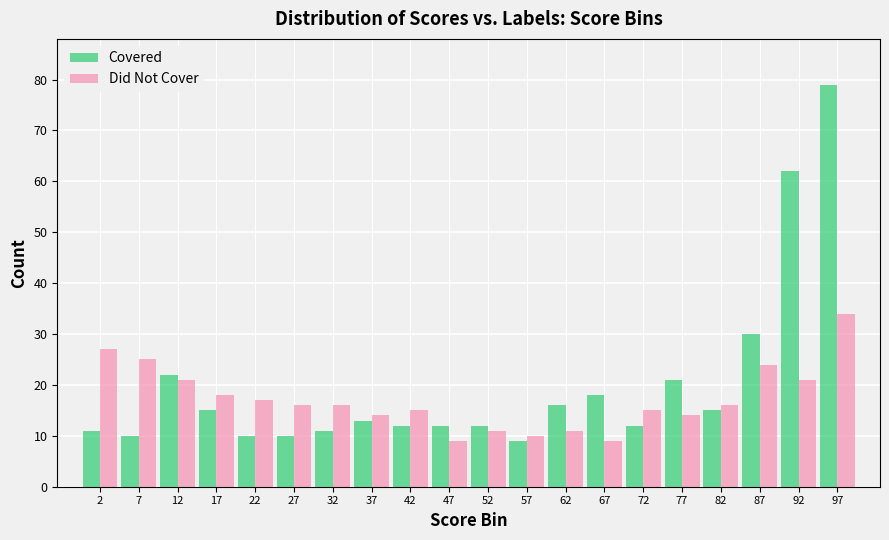

True or false: Covered has a value of 12 at 47.

True